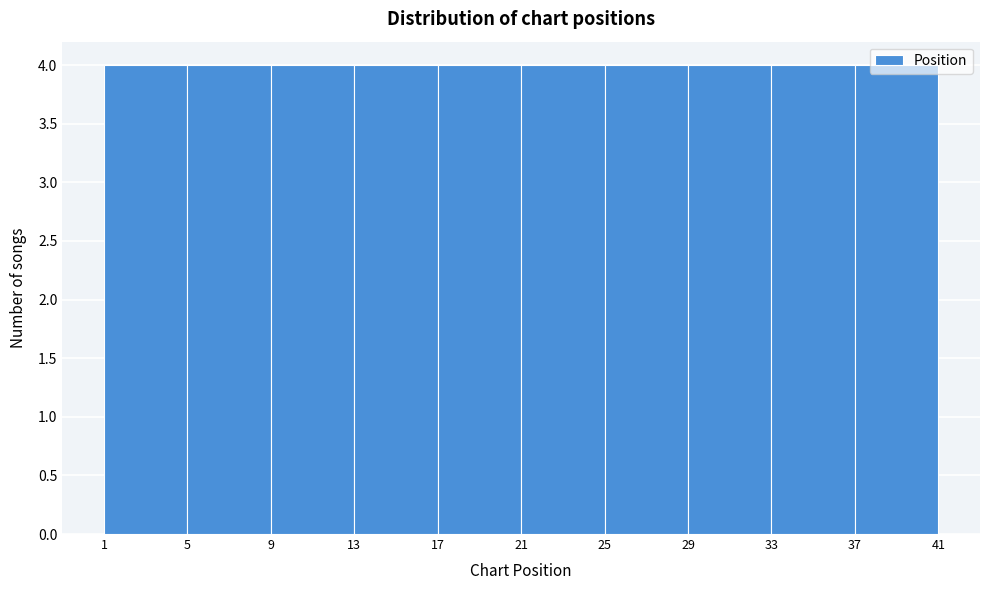

How tall is the bar that spans 1 to 5 on the x-axis? The values are not printed on the chart, so give them approximately, as read against the axis.

4